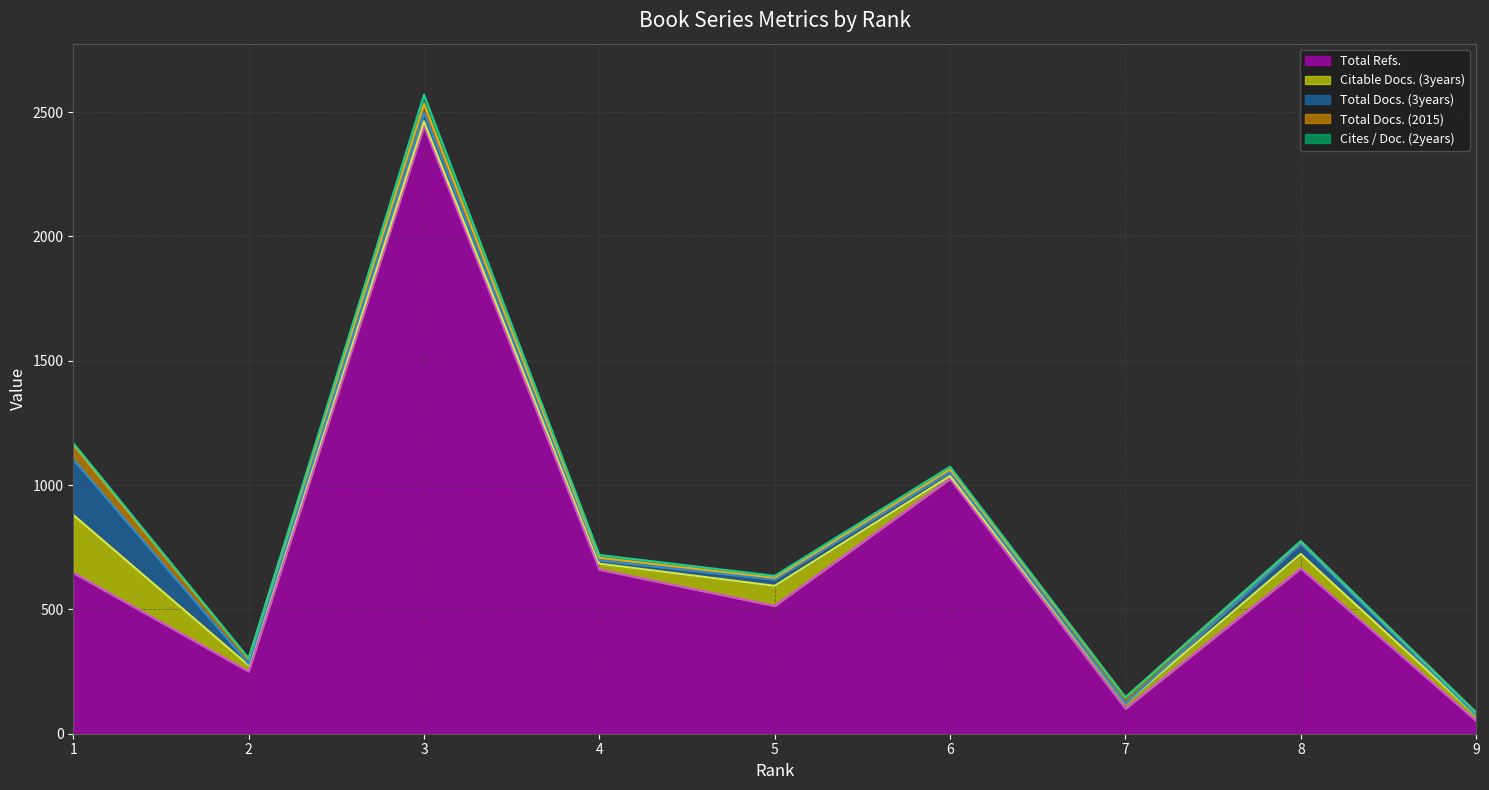

Rank the series at 8 from lowest to highest value.

Cites / Doc. (2years), Total Docs. (2015), Total Docs. (3years), Citable Docs. (3years), Total Refs.